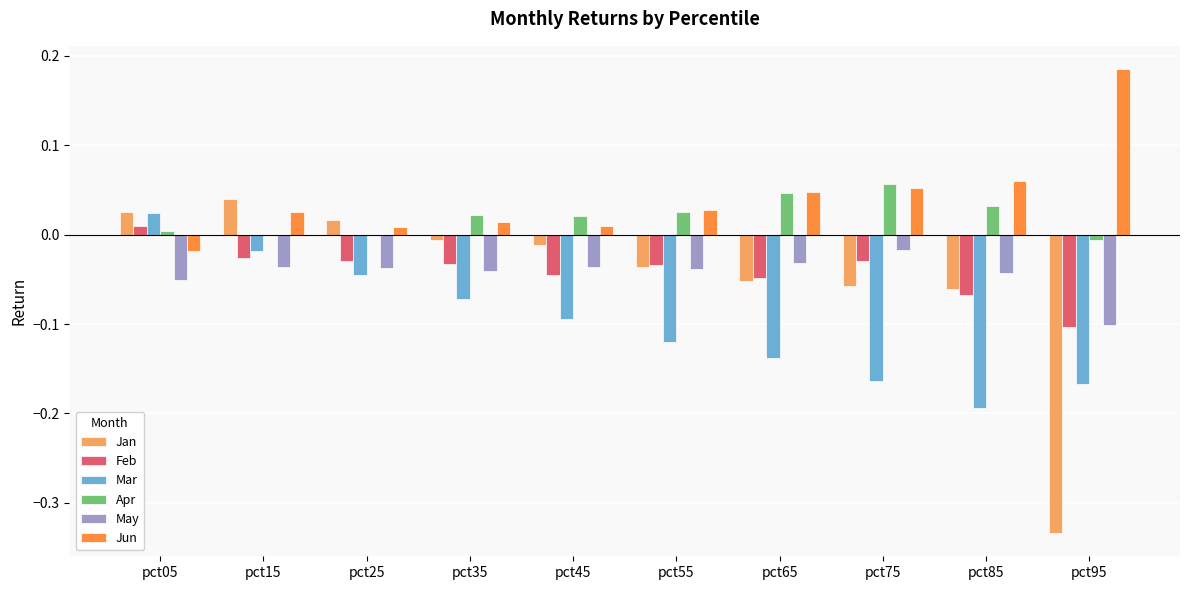

Is the value of Feb at pct35 greater than the value of Apr at pct95?

No